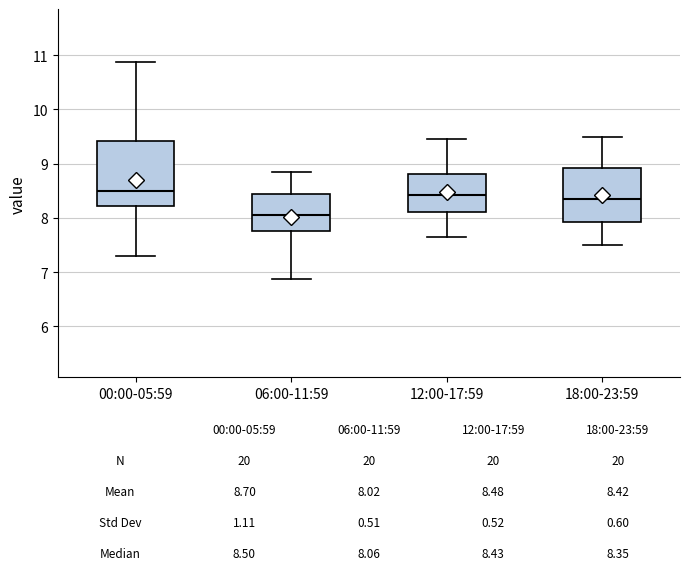

Which box is the tallest, from its lower edge to its upper edge?

00:00-05:59